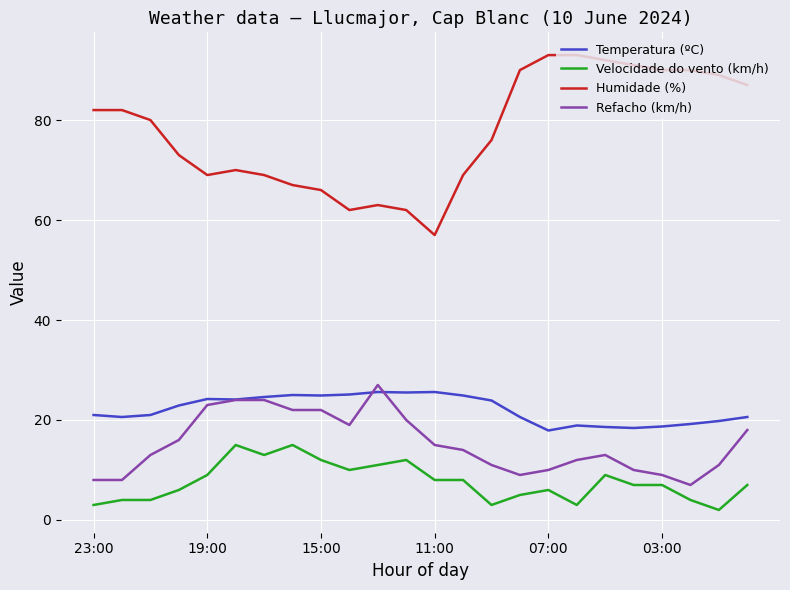

Does the chart display data point markers on the line(s)?

No